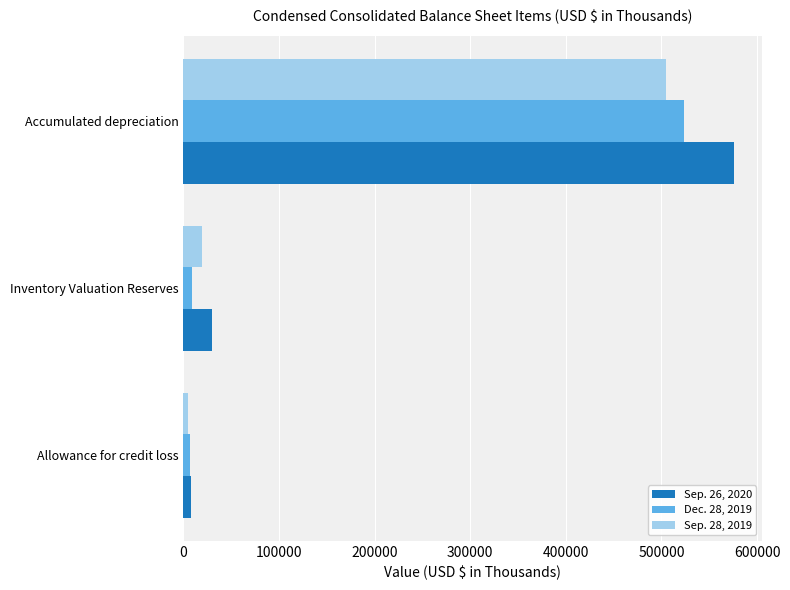

Which series has the widest spread of values?

Sep. 26, 2020